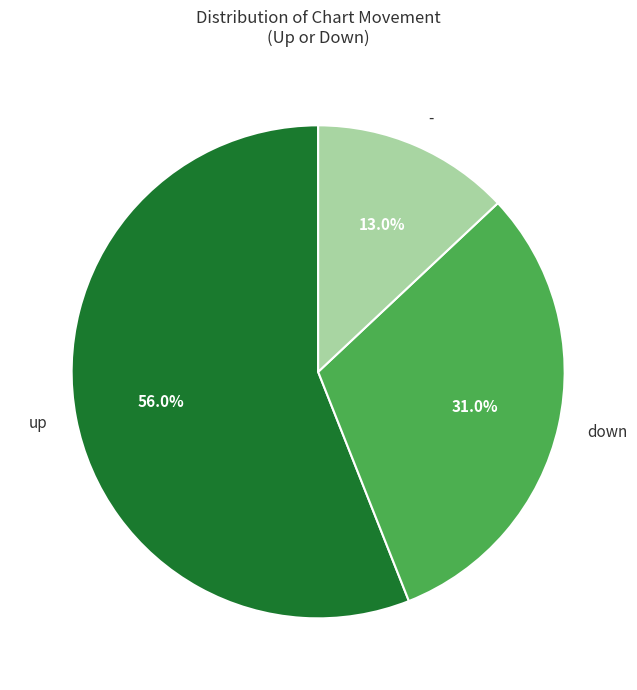

The down slice represents 31% of the pie. True or false?

True